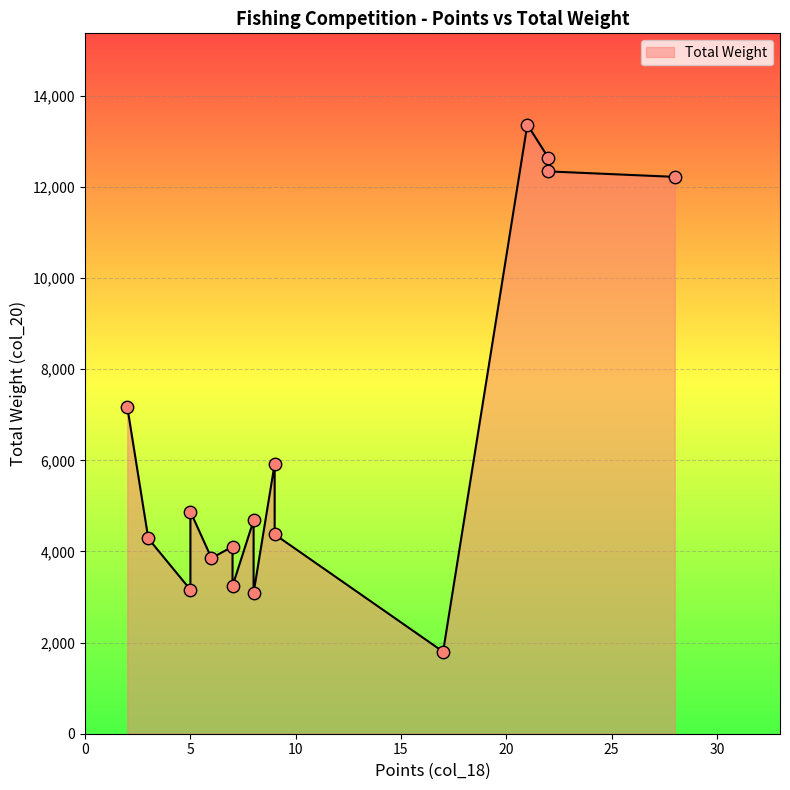

Which has a higher value, 17 or 6?

6